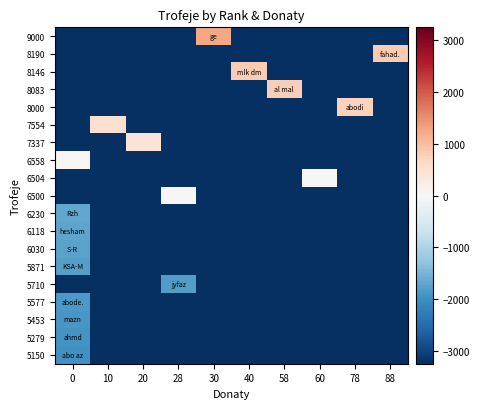

Which has a higher value, 0 or 30?

30